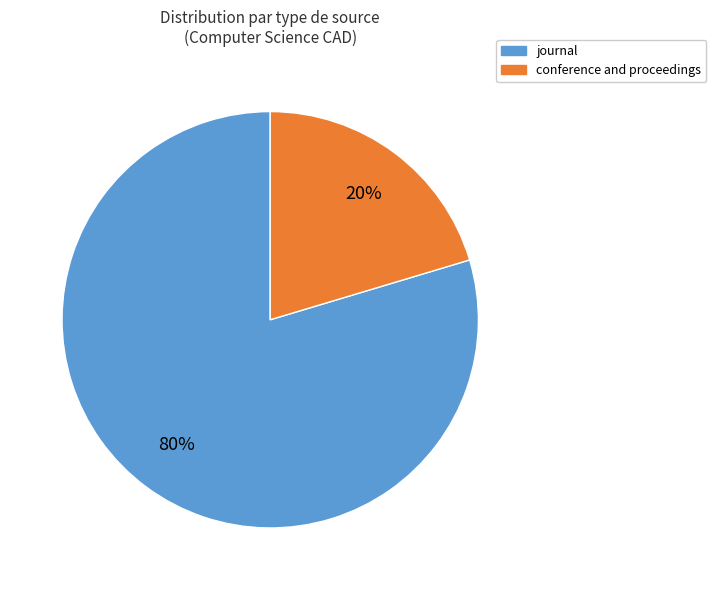

How many slices are in this pie chart?

2